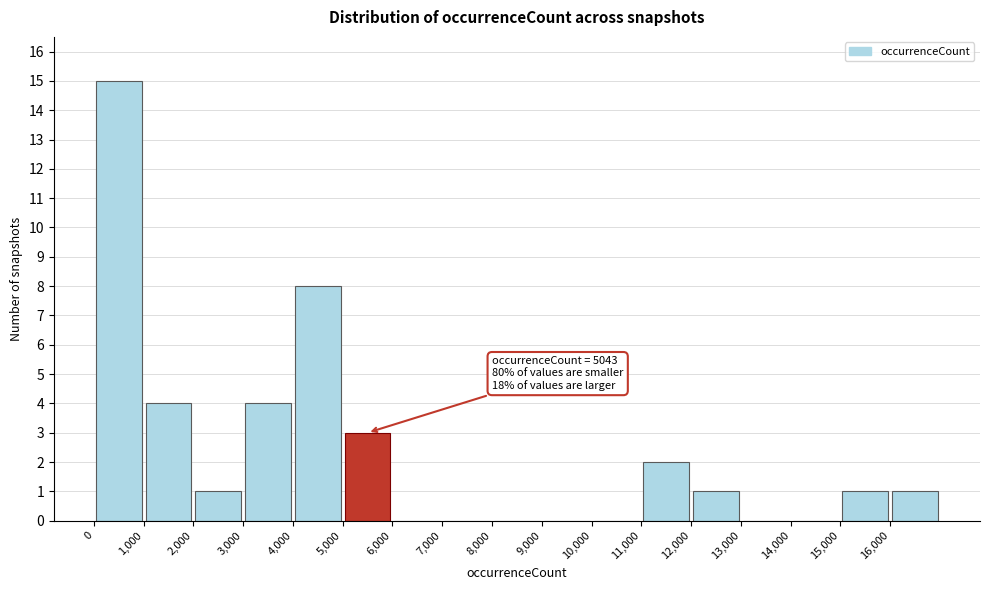

Which range on the x-axis has the tallest bar?

0 to 1000